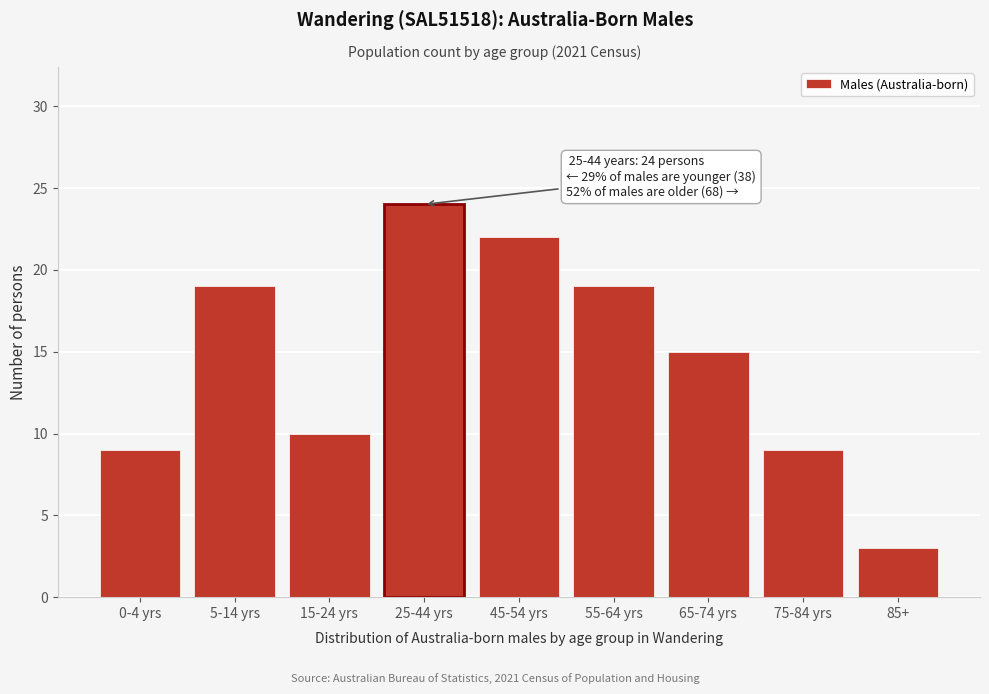

Reading left to right, list all the values displayed in this chart.

9	19	10	24	22	19	15	9	3